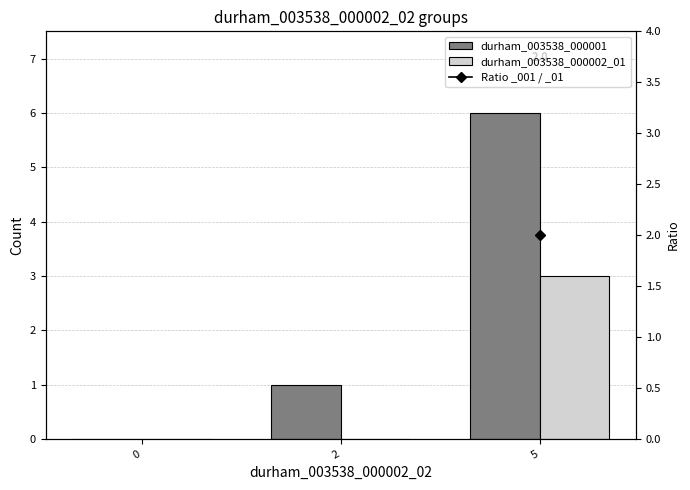

How many values in the durham_003538_000001 series are below 1?

1